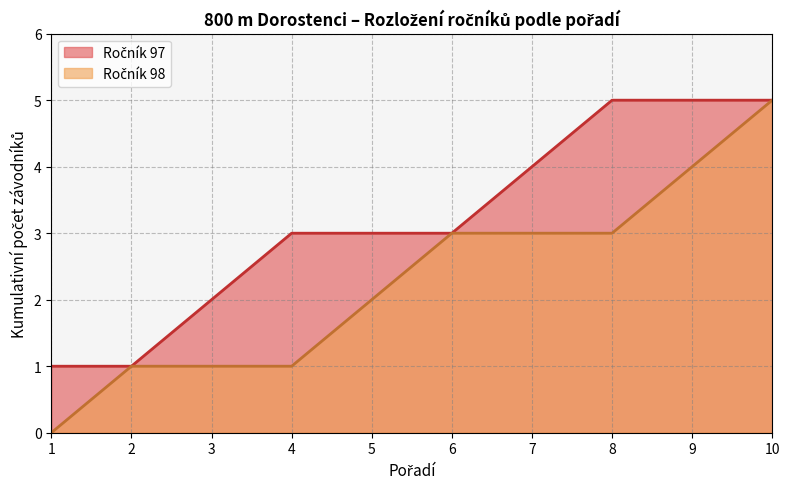

What is the greatest value displayed?

5